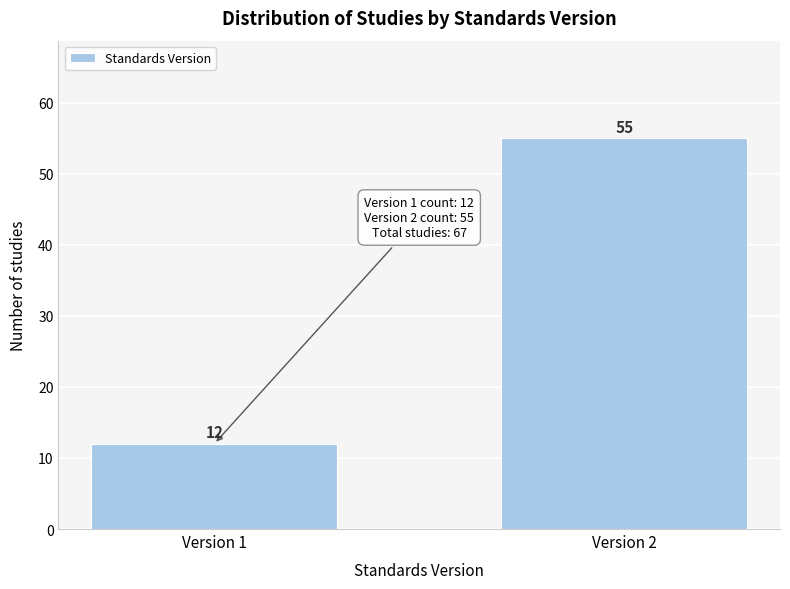

Reading left to right, transcribe all the data shown in this chart.

12	55